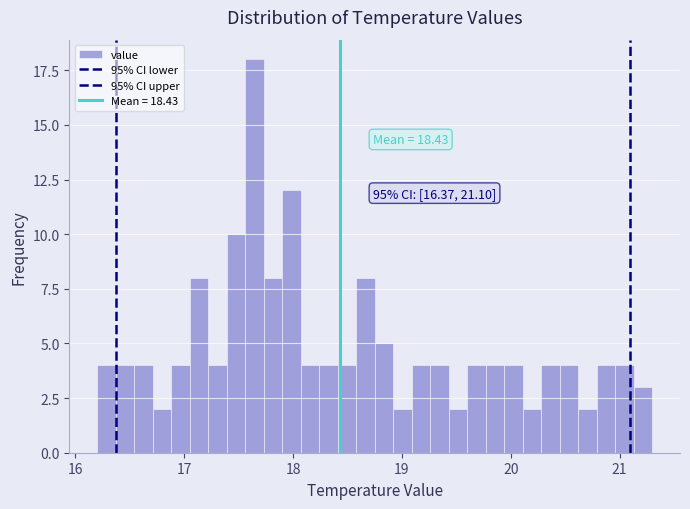

Read against the x-axis, roughly where is the centre of the tallest bar?

17.6